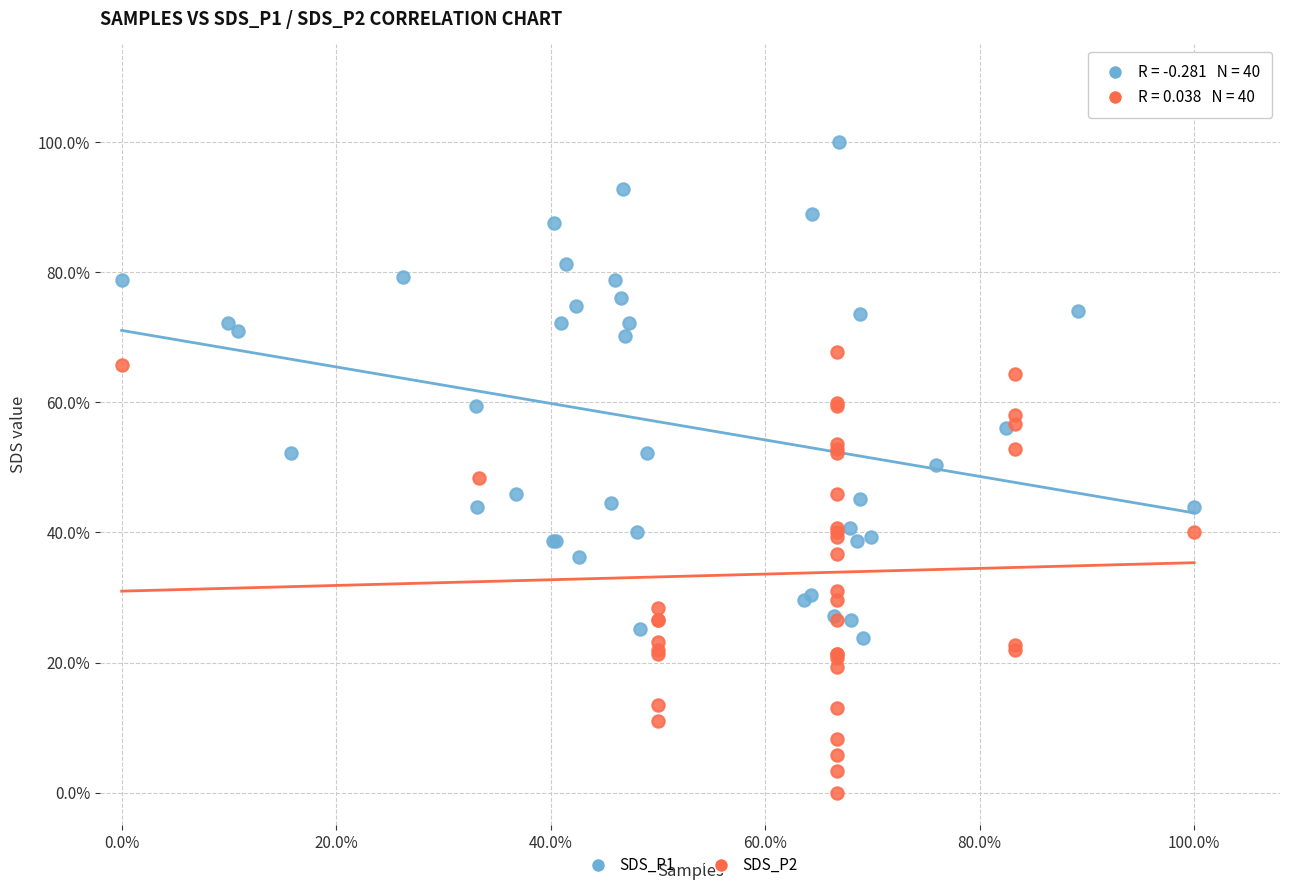

What are all the series names shown in the legend?

SDS_P1, SDS_P2